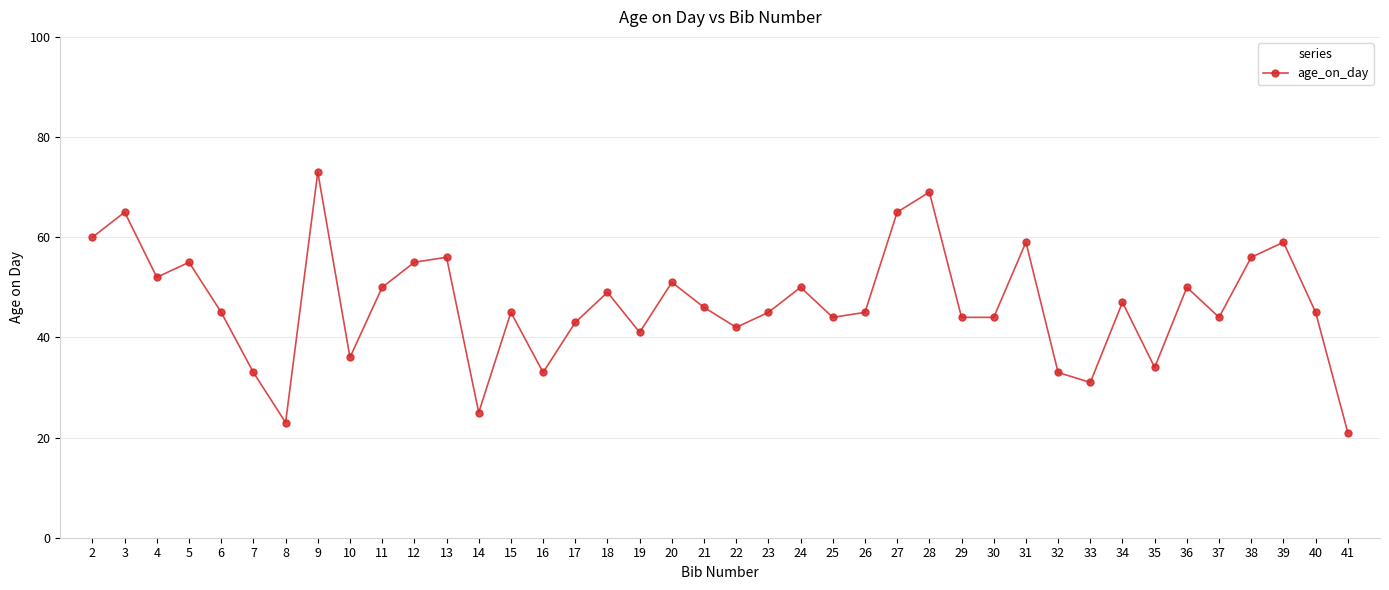

Which has a higher value, 22 or 28?

28